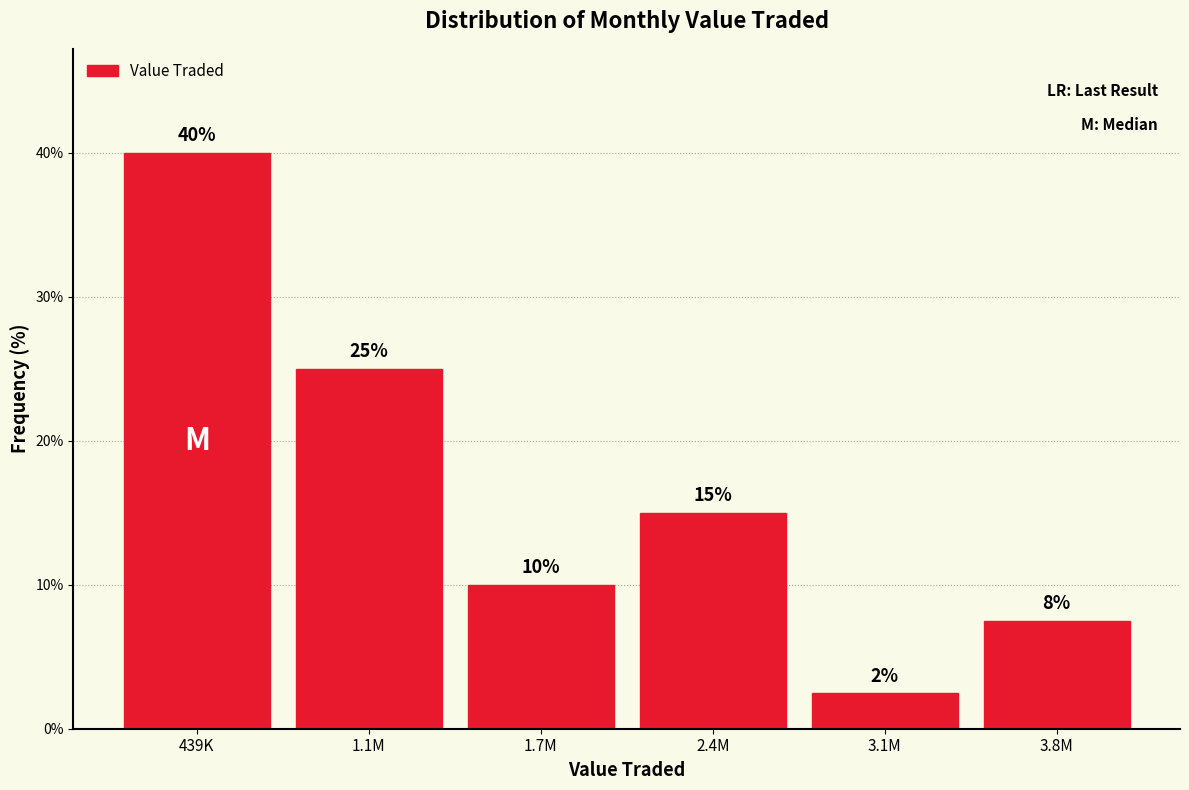

The value at 1.7M is 10.0. True or false?

True